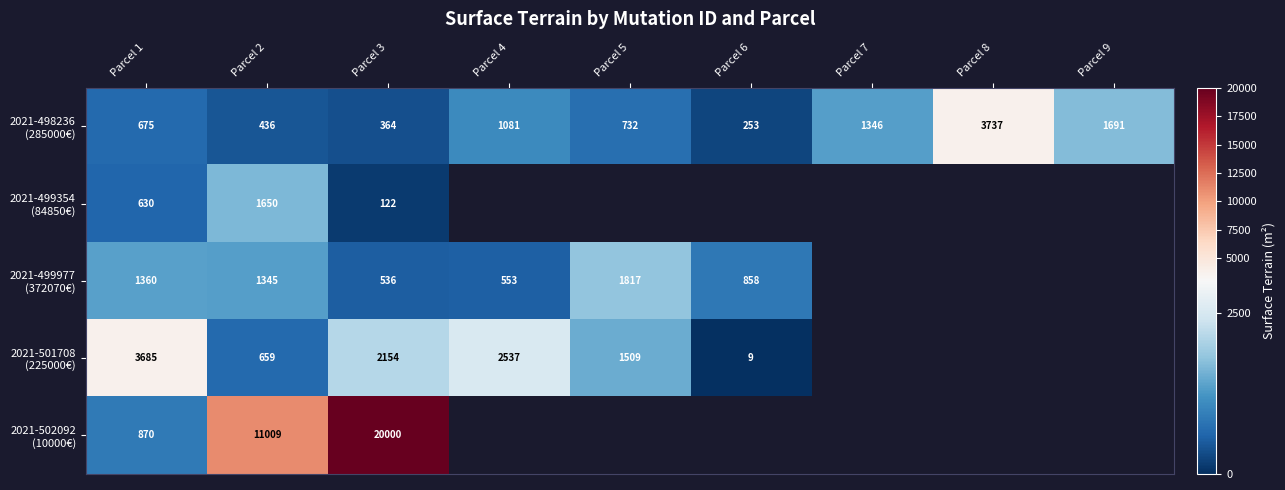

What is the smallest value displayed?

9.0